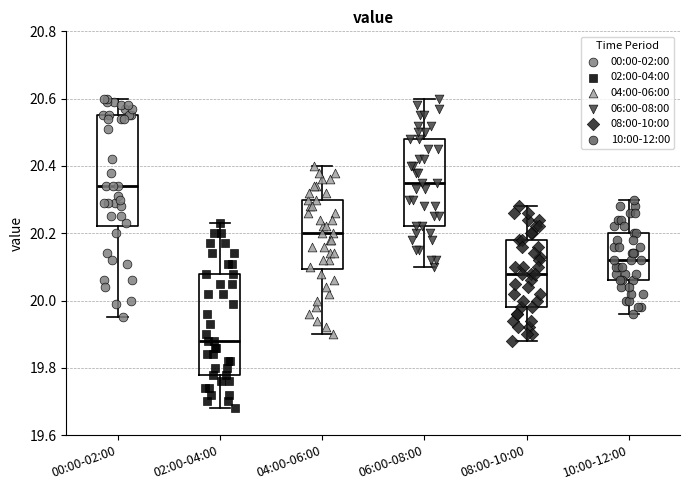

Reading left to right, read every box against the y-axis: the position of its median line, the range the box covers, and the ends of its whiskers. The values are not printed on the chart, so give them approximately, as read against the axis.

00:00-02:00: median 20.34, box 20.22 to 20.56, whiskers 19.96 to 20.60
02:00-04:00: median 19.88, box 19.78 to 20.08, whiskers 19.68 to 20.24
04:00-06:00: median 20.20, box 20.10 to 20.30, whiskers 19.90 to 20.40
06:00-08:00: median 20.36, box 20.22 to 20.48, whiskers 20.10 to 20.60
08:00-10:00: median 20.08, box 19.98 to 20.18, whiskers 19.88 to 20.28
10:00-12:00: median 20.12, box 20.06 to 20.20, whiskers 19.96 to 20.30